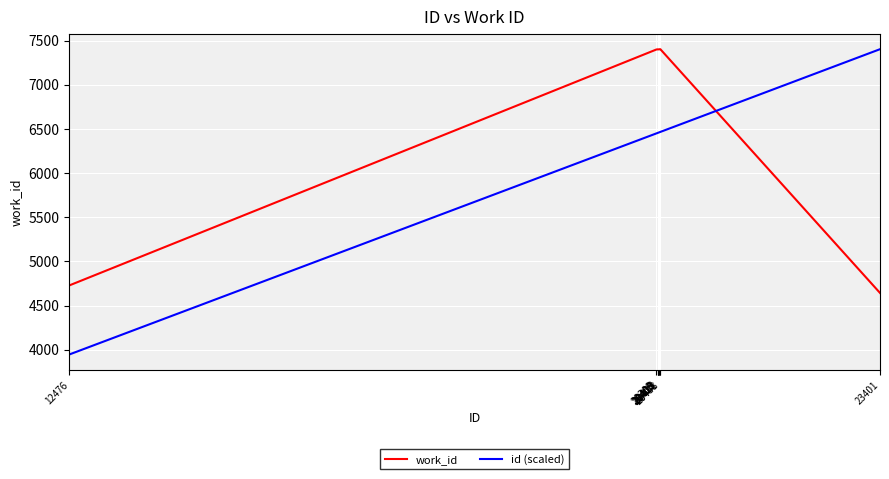

The id (scaled) series shows 6465.7 at 20441. True or false?

True